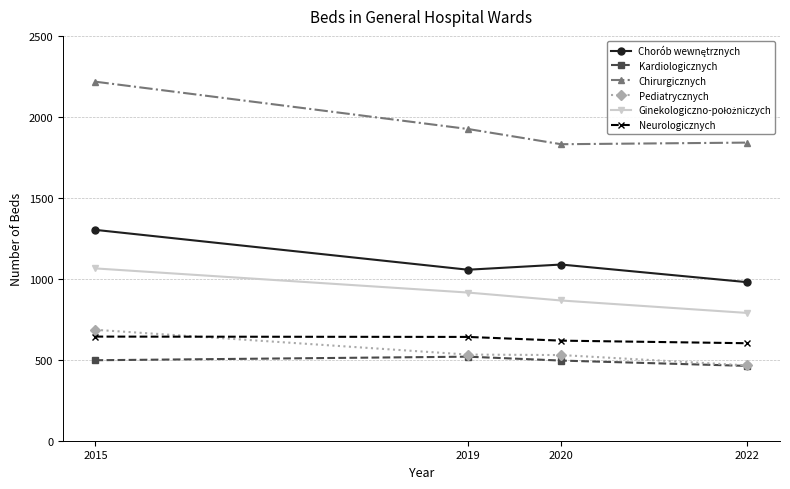

Where do Neurologicznych and Pediatrycznych first cross each other?

2015 and 2019